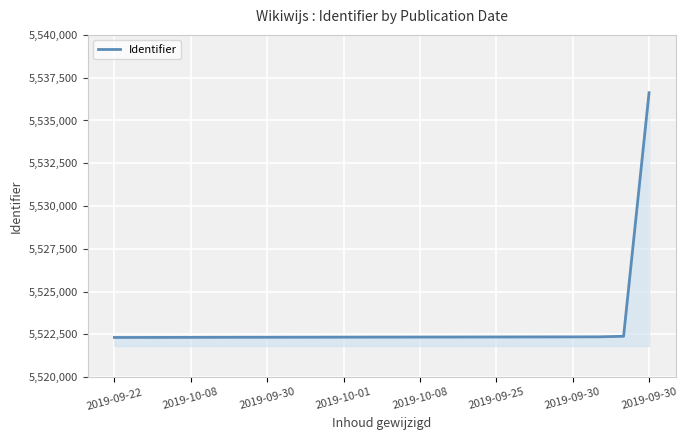

What is the smallest value displayed?

5522323